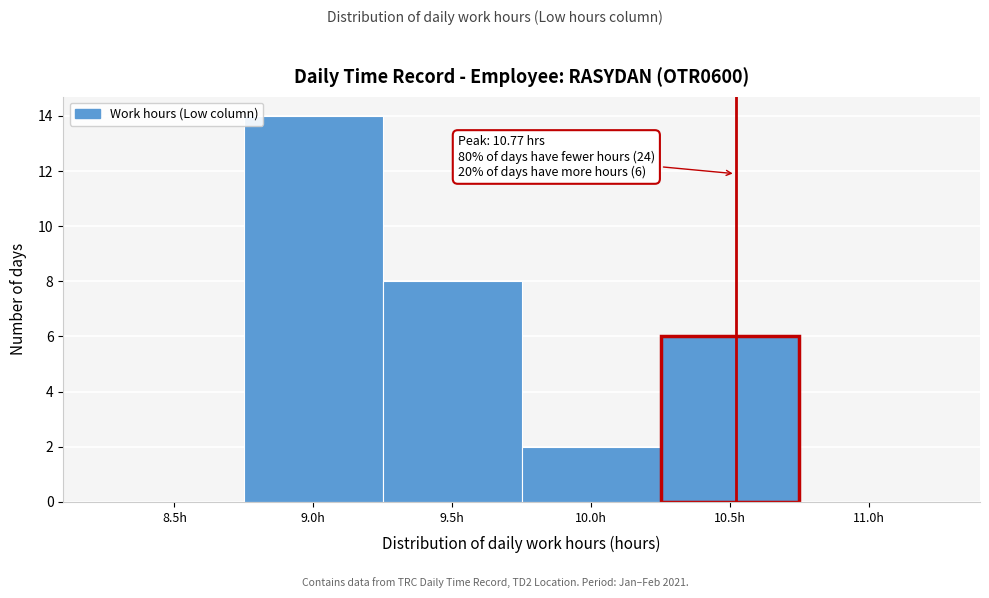

Reading left to right, what are all the values shown in this chart?

8.5h=0	9.0h=14	9.5h=8	10.0h=2	10.5h=6	11.0h=0